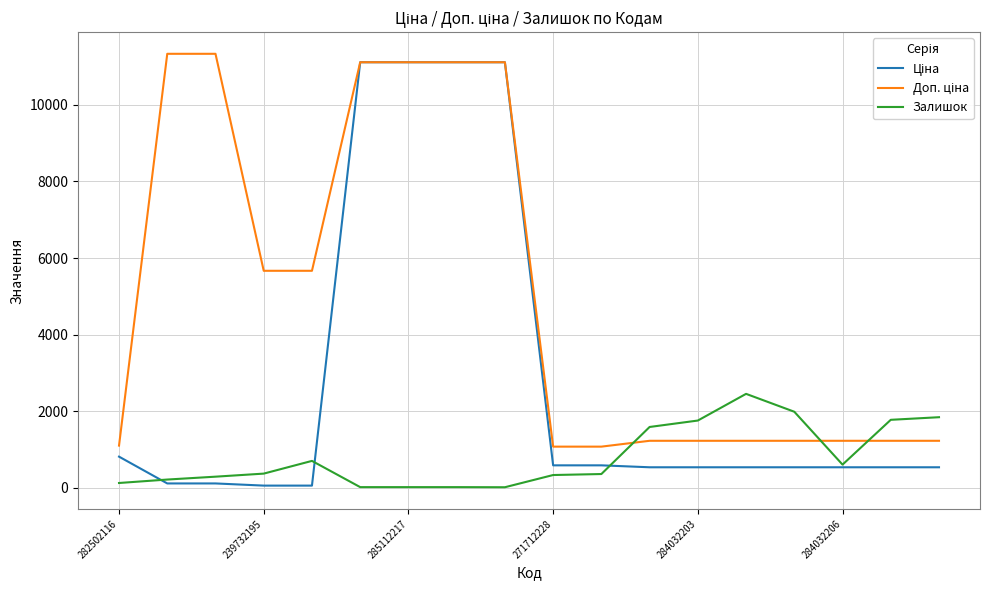

What is the greatest value displayed?

11334.0